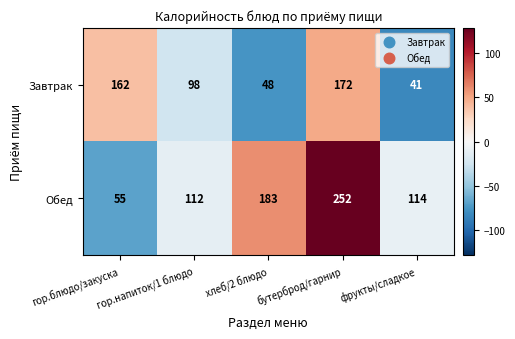

The Завтрак series shows 48 at хлеб/2 блюдо. True or false?

True